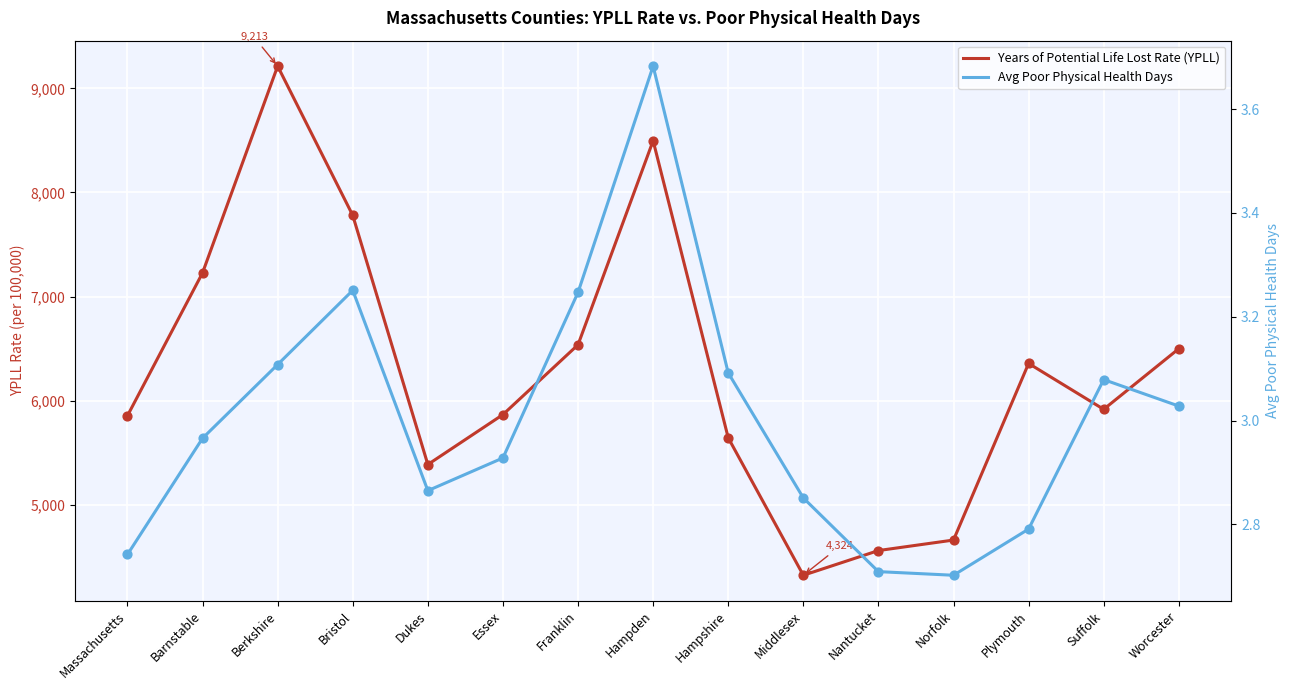

Which series has the widest spread of Y values?

Years of Potential Life Lost Rate (YPLL)